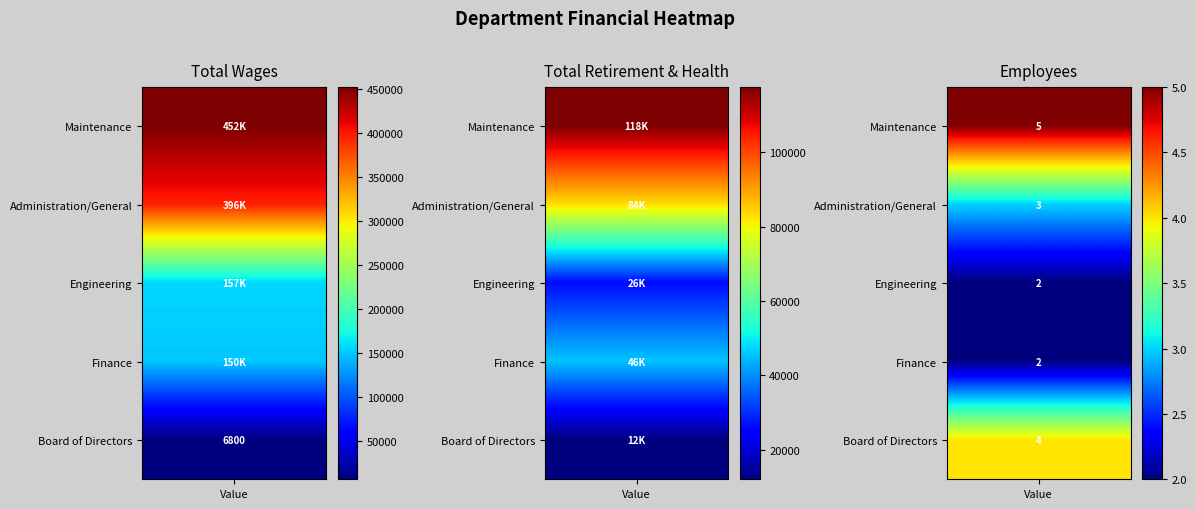

Is the value of Administration/General at Total Retirement & Health Contribution greater than the value of Engineering at Total Retirement & Health Contribution?

Yes